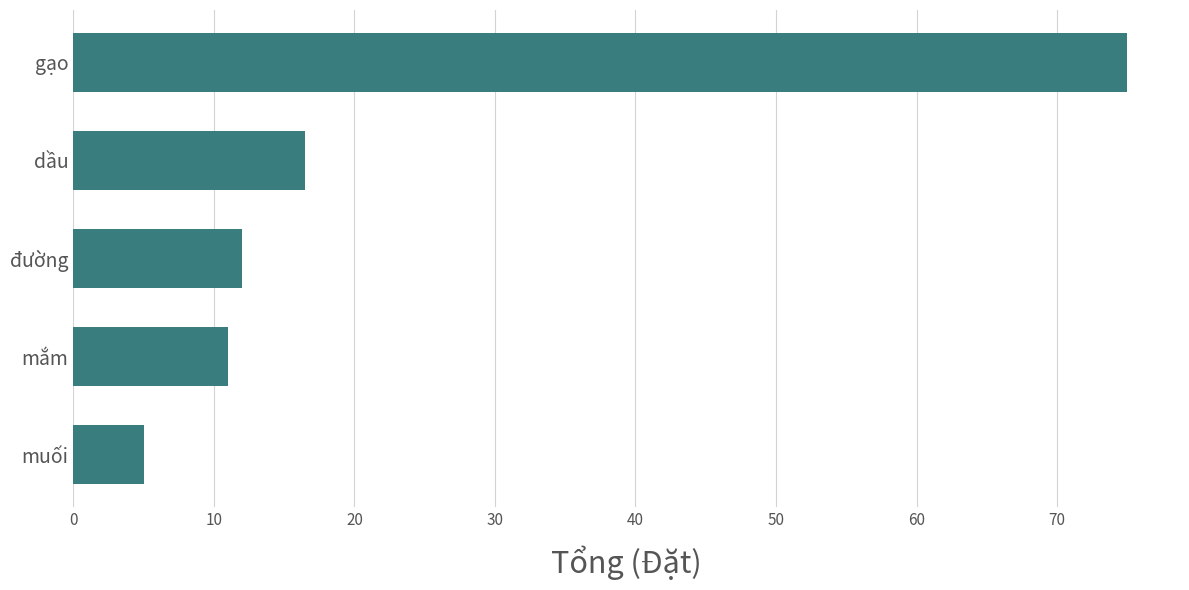

Reading bottom to top, what are all the values shown in this chart?

muối=5.0	mắm=11.0	đường=12.0	dầu=16.5	gạo=75.0